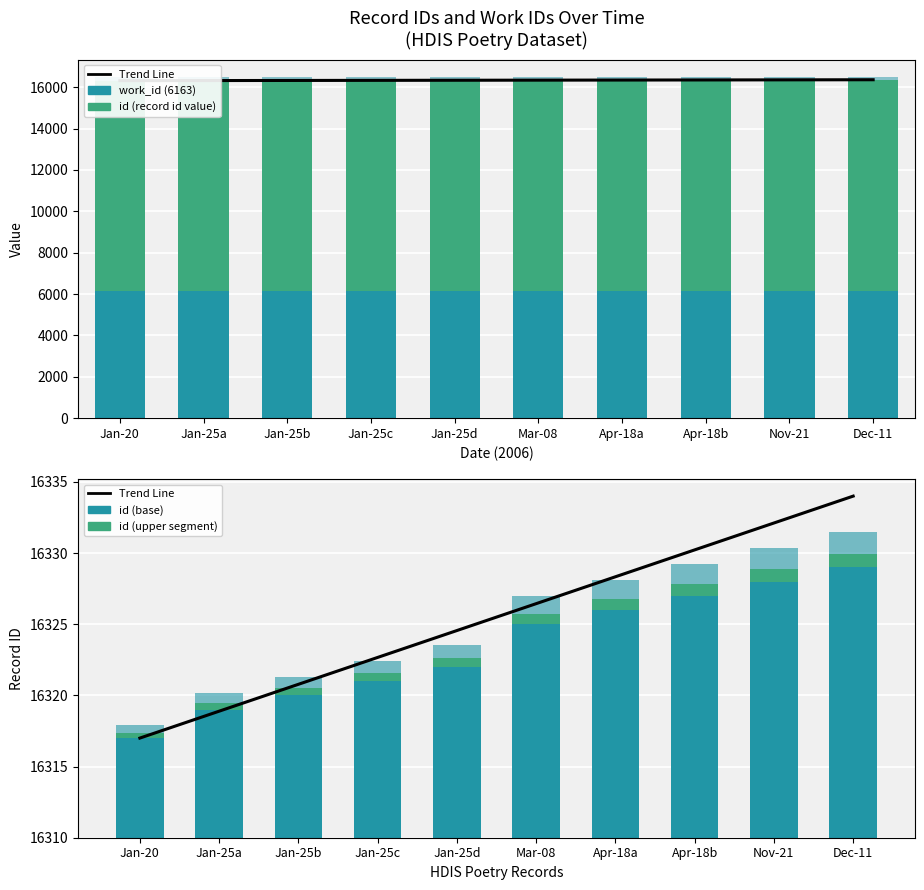

True or false: id (above work_id) has a value of 15321.5 at Dec-11.

False